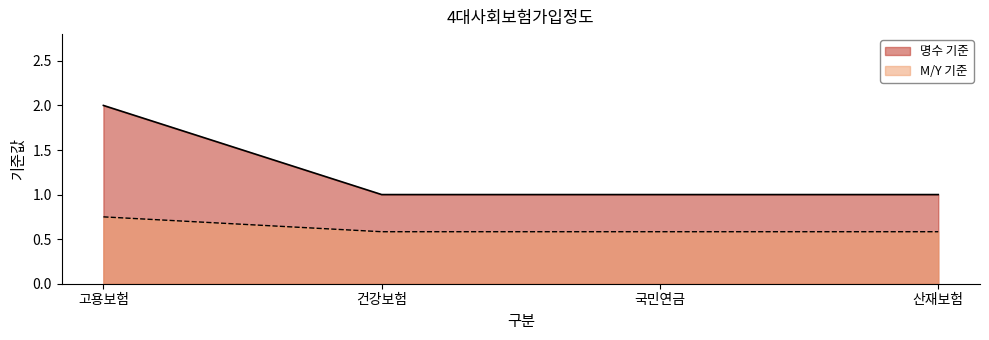

True or false: 명수 기준 has a value of 0.5 at 건강보험.

False